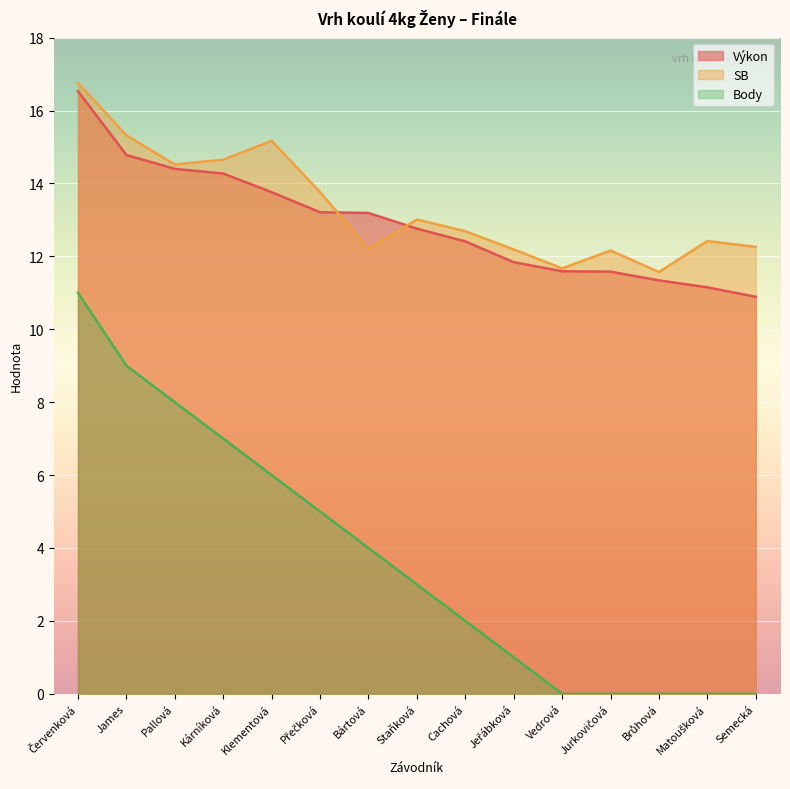

List the series in order of their peak value, lowest first.

Body, Výkon, SB